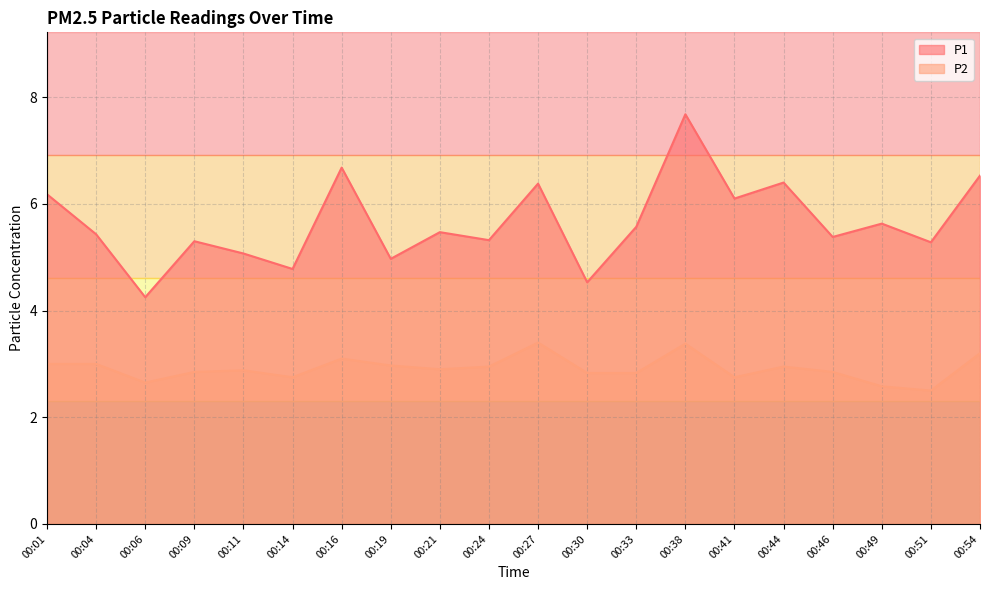

What is the average value of the P2 series?

2.9